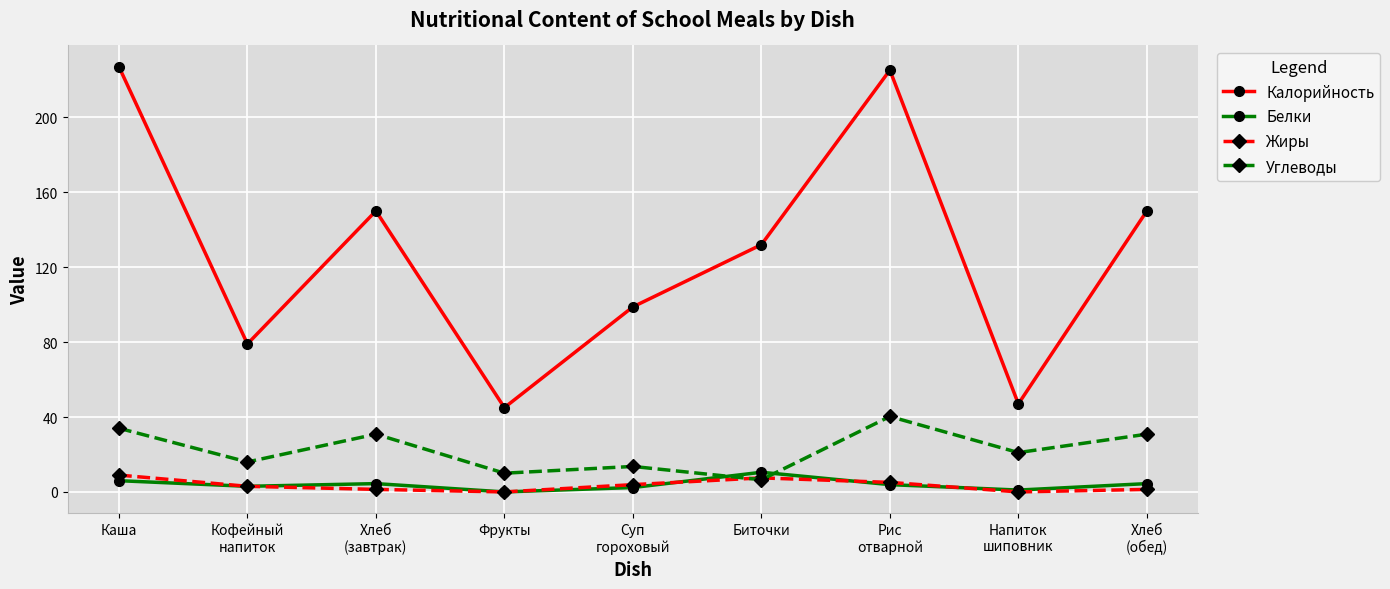

What is the minimum value for Калорийность?

45.0